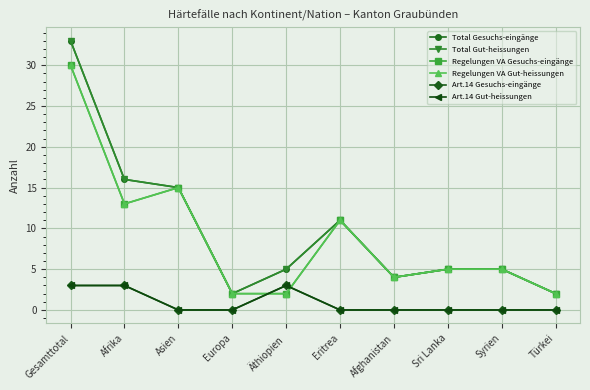

True or false: Art.14 Gesuchs-eingänge has a value of 3 at Afrika.

True